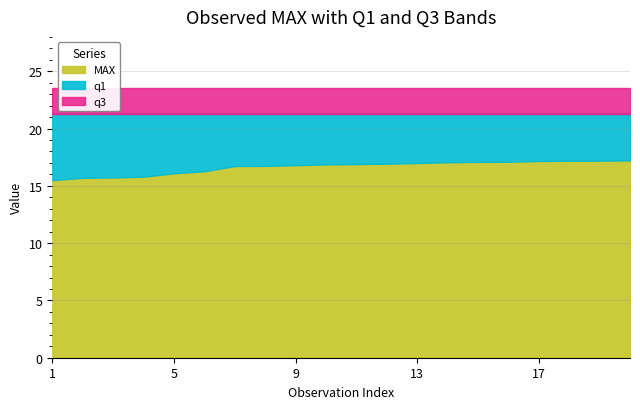

What position from the right is 16.74?

13